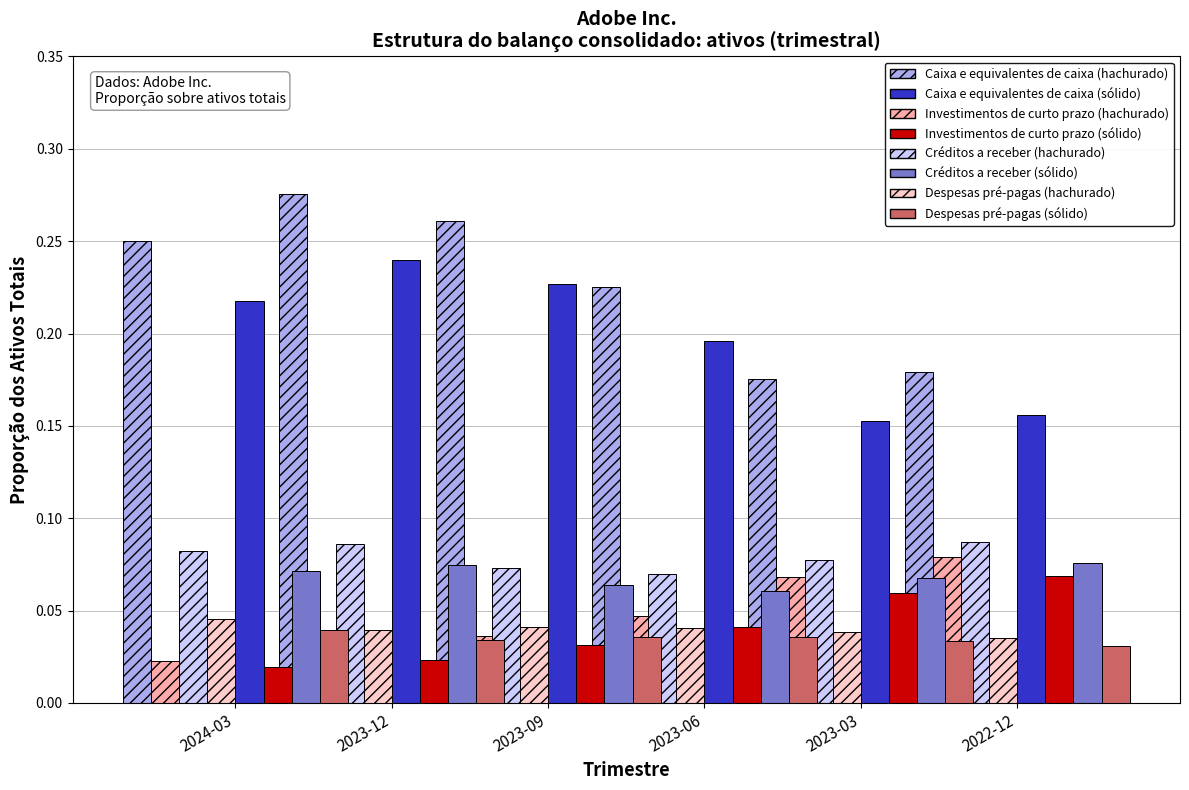

Rank the categories by Caixa e equivalentes de caixa value from lowest to highest.

2023-03, 2022-12, 2023-06, 2024-03, 2023-09, 2023-12